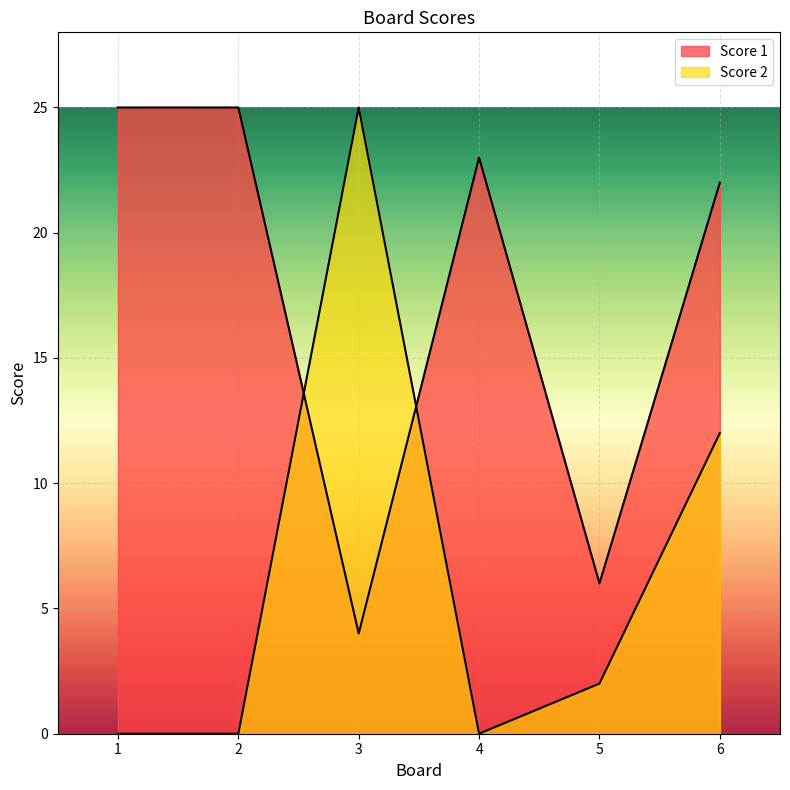

Reading right to left, transcribe all the data shown in this chart.

Score 1: 6=22	5=6	4=23	3=4	2=25	1=25
Score 2: 6=12	5=2	4=0	3=25	2=0	1=0